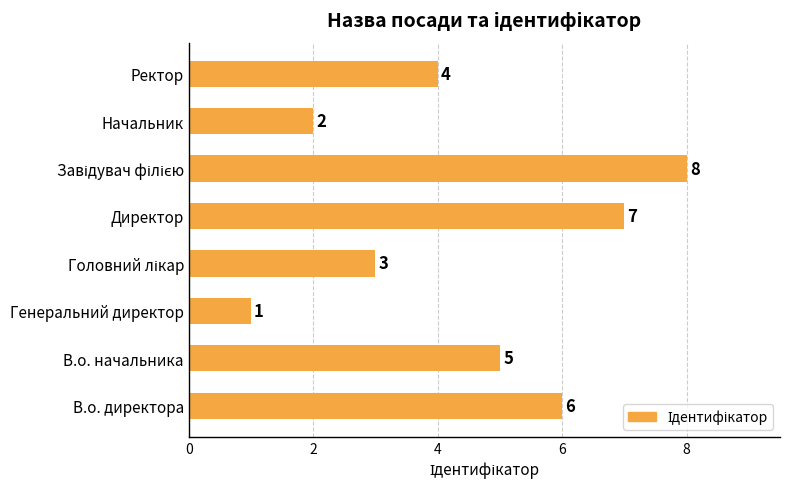

The value at В.о. начальника is 5. True or false?

True